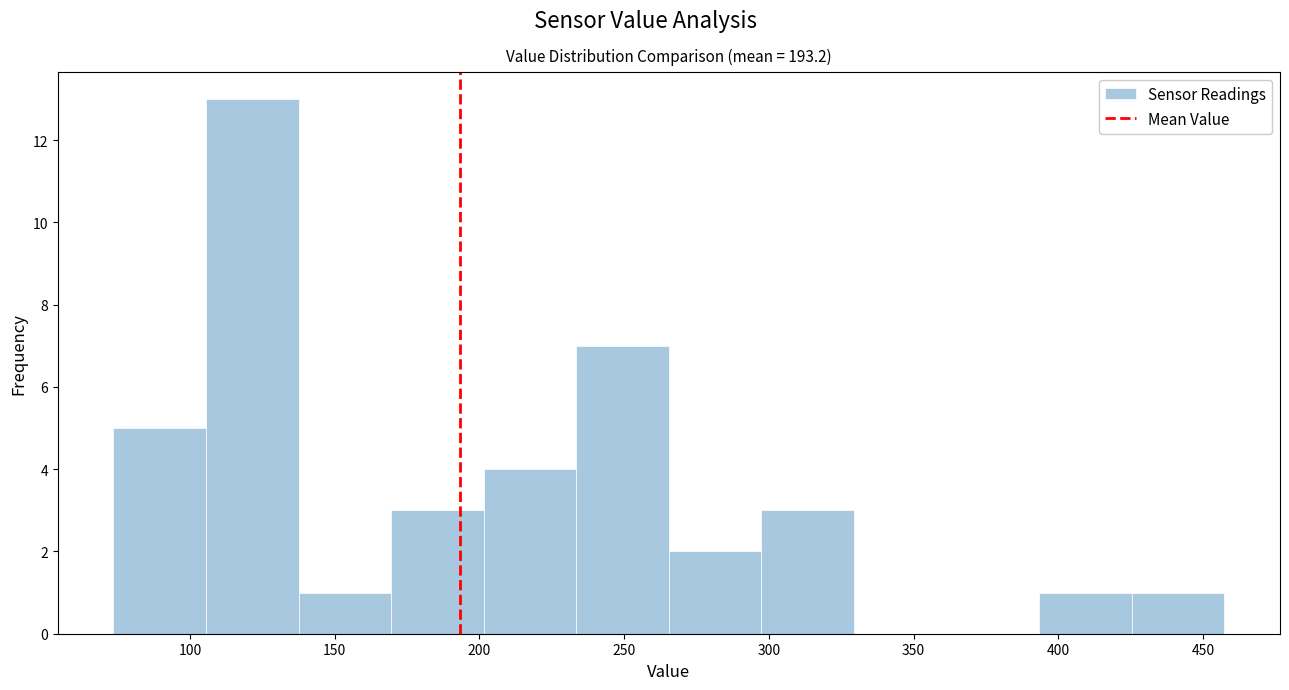

Reading left to right, list every bar in this chart as the range it spans on the x-axis followed by its height. Neither the bar edges nor the heights are printed on the chart, so give them approximately, as read against the axes.

75 to 105: 5
105 to 135: 13
135 to 170: 1
170 to 200: 3
200 to 235: 4
235 to 265: 7
265 to 295: 2
295 to 330: 3
330 to 360: 0
360 to 395: 0
395 to 425: 1
425 to 455: 1